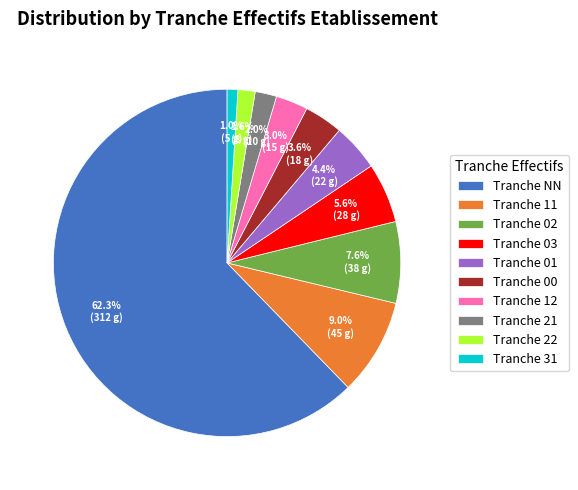

How much of the chart is everything except Tranche 22?

98.4%